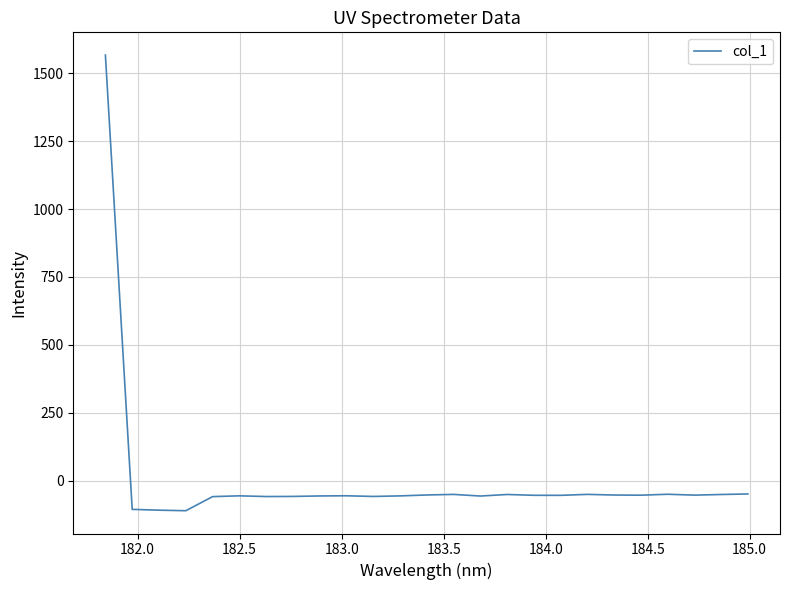

What is the maximum value shown in the chart?

1566.5